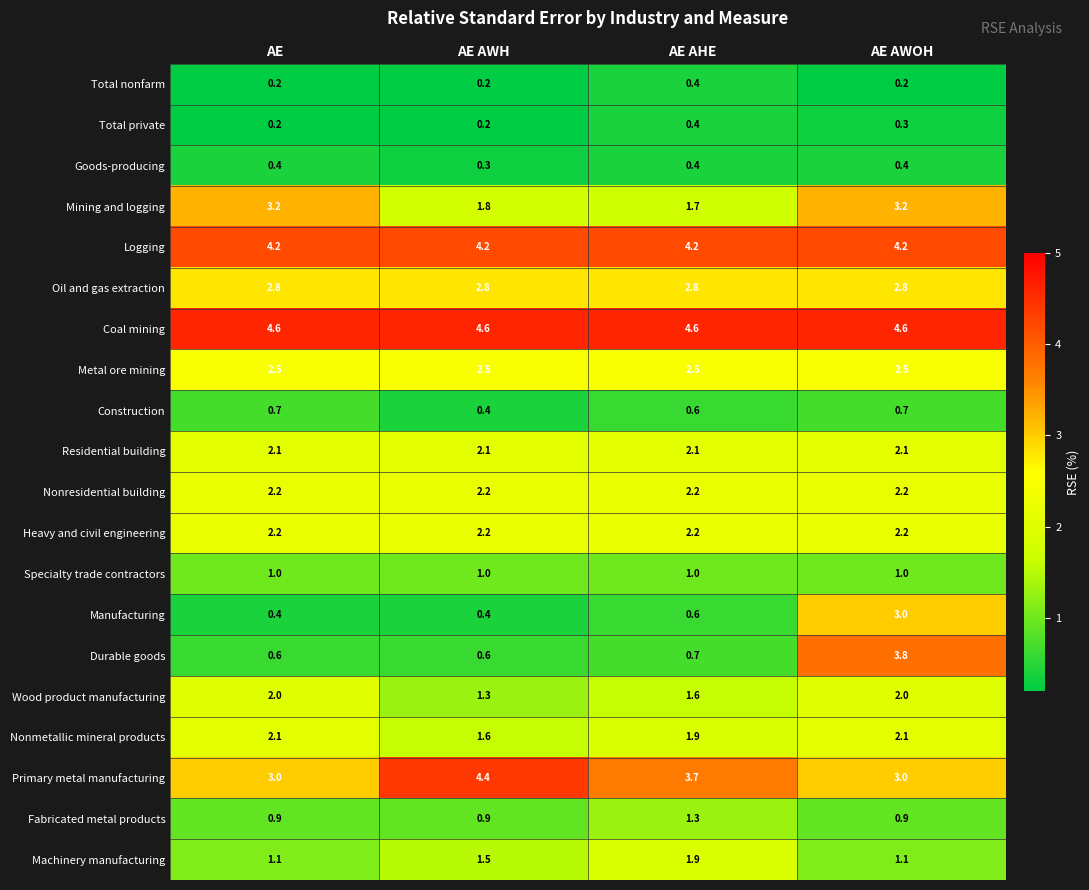

What is the total value across all series at AE AWOH?

42.3